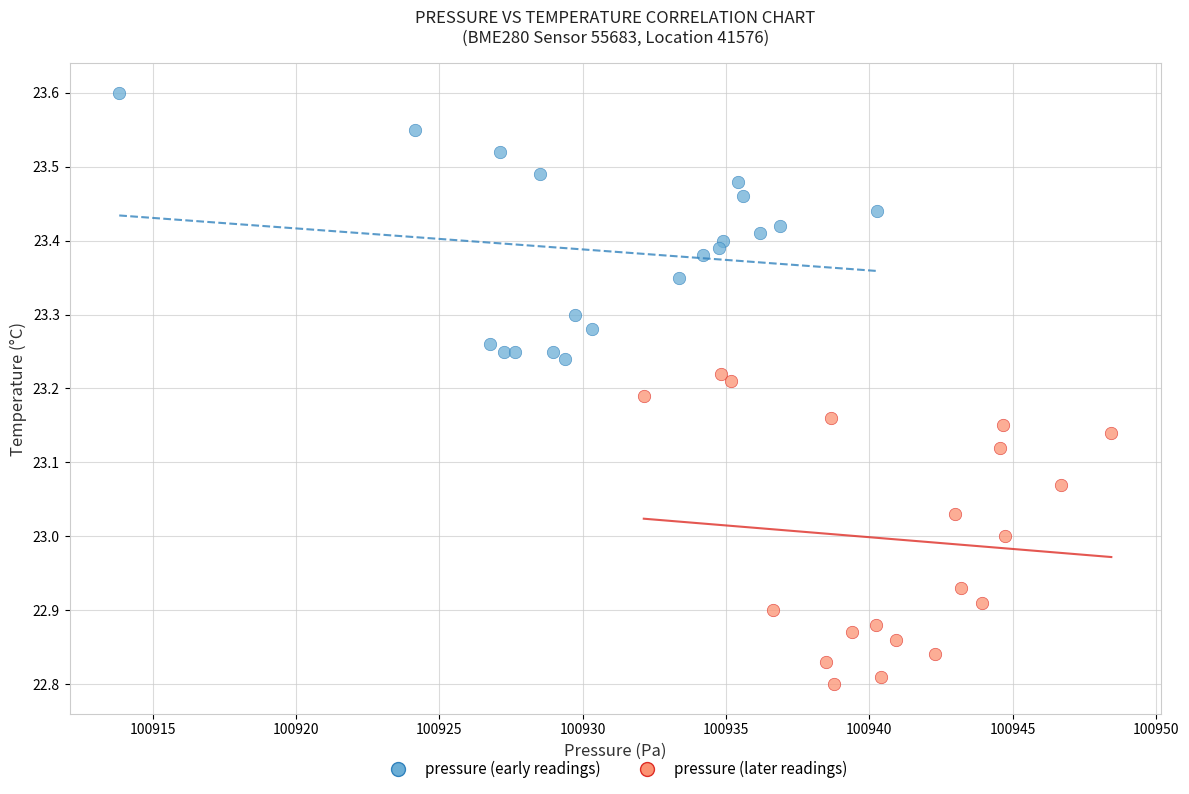

Which series reaches the maximum Y coordinate?

pressure (early readings)